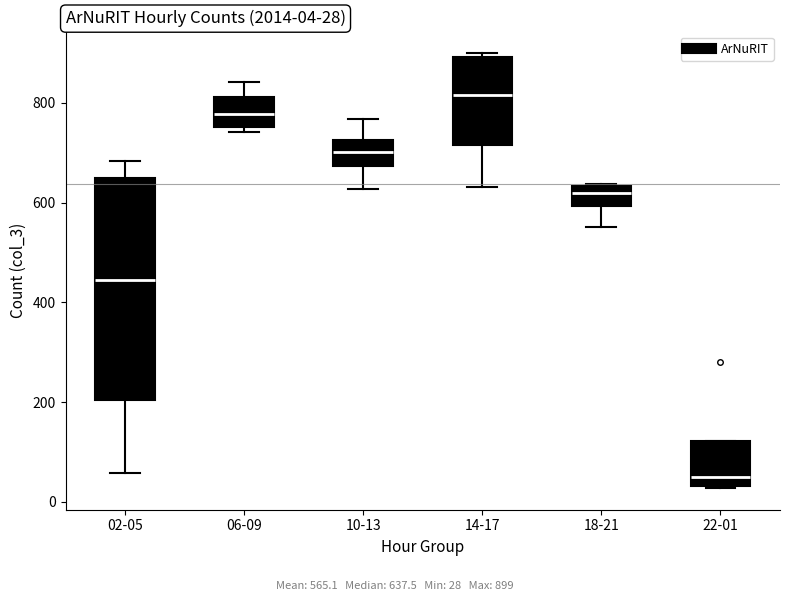

Comparing the boxes themselves (not the whiskers), which one is the tallest?

02-05